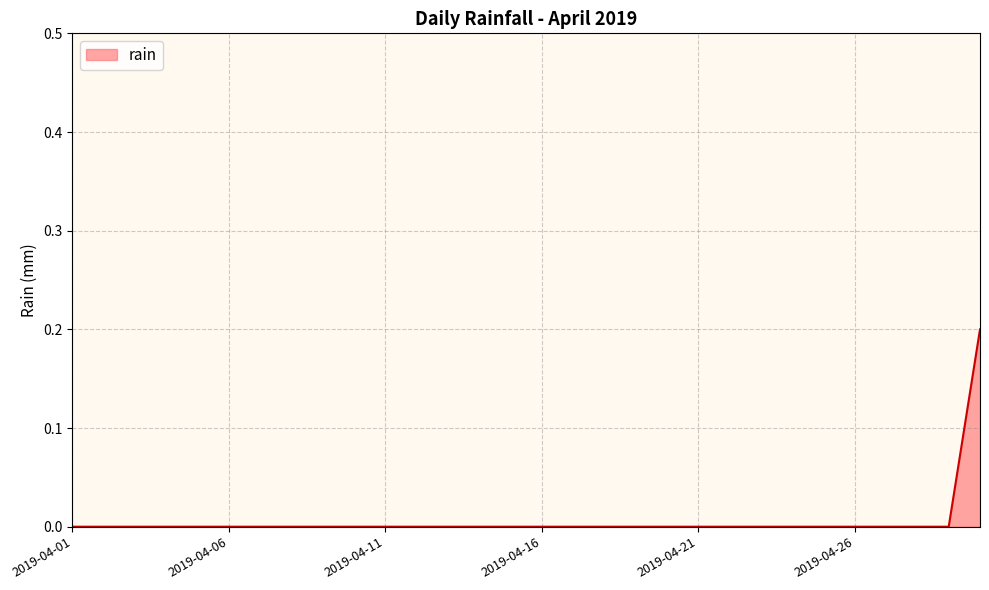

Does the chart display data point markers on the line(s)?

No